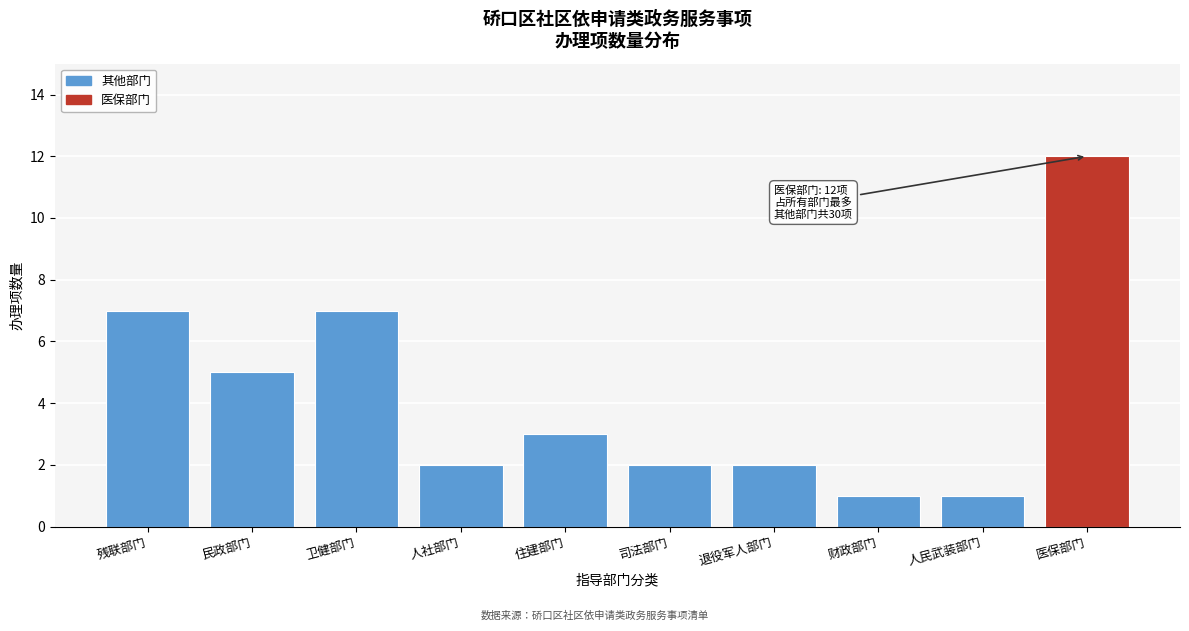

Reading left to right, transcribe all the data shown in this chart.

7	5	7	2	3	2	2	1	1	12